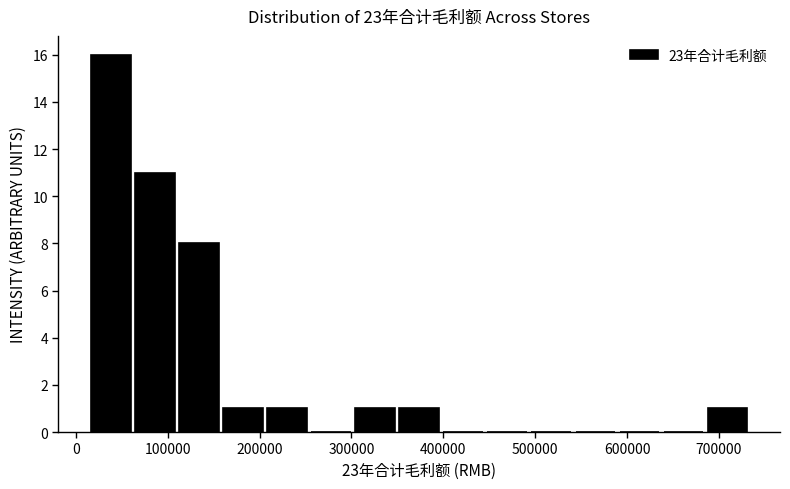

Reading left to right, transcribe this chart: for each bar, give the range it covers on the x-axis and its height. Neither the bar edges nor the heights are printed on the chart, so give them approximately, as read against the axes.

10000 to 60000: 16
60000 to 110000: 11
110000 to 160000: 8
160000 to 210000: 1
210000 to 250000: 1
250000 to 300000: 0
300000 to 350000: 1
350000 to 400000: 1
400000 to 450000: 0
450000 to 490000: 0
490000 to 540000: 0
540000 to 590000: 0
590000 to 640000: 0
640000 to 690000: 0
690000 to 730000: 1